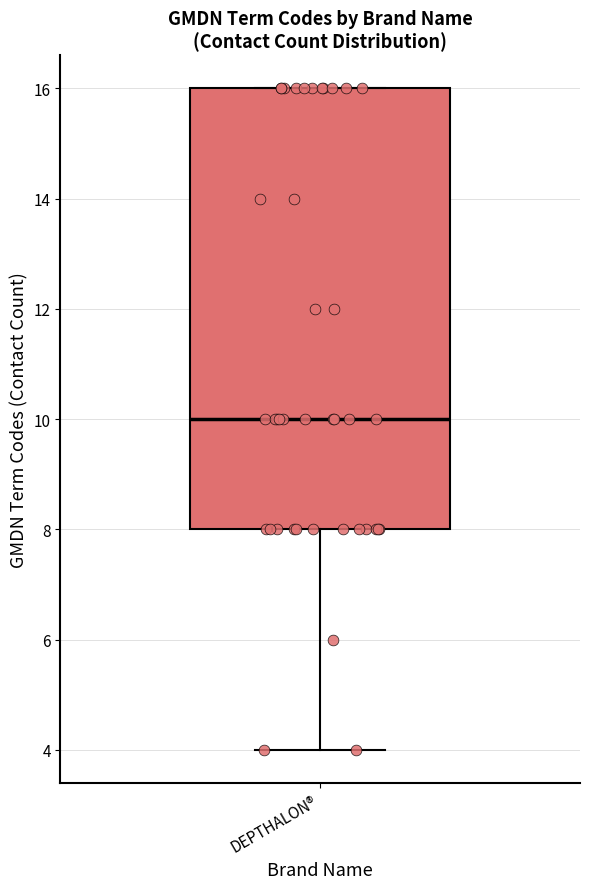

Read this box plot against the y-axis: the position of the median line, the range covered by the box, and the ends of both whiskers. The values are not printed on the chart, so give them approximately, as read against the axis.

median 10, box 8 to 16, whiskers 4 to 16